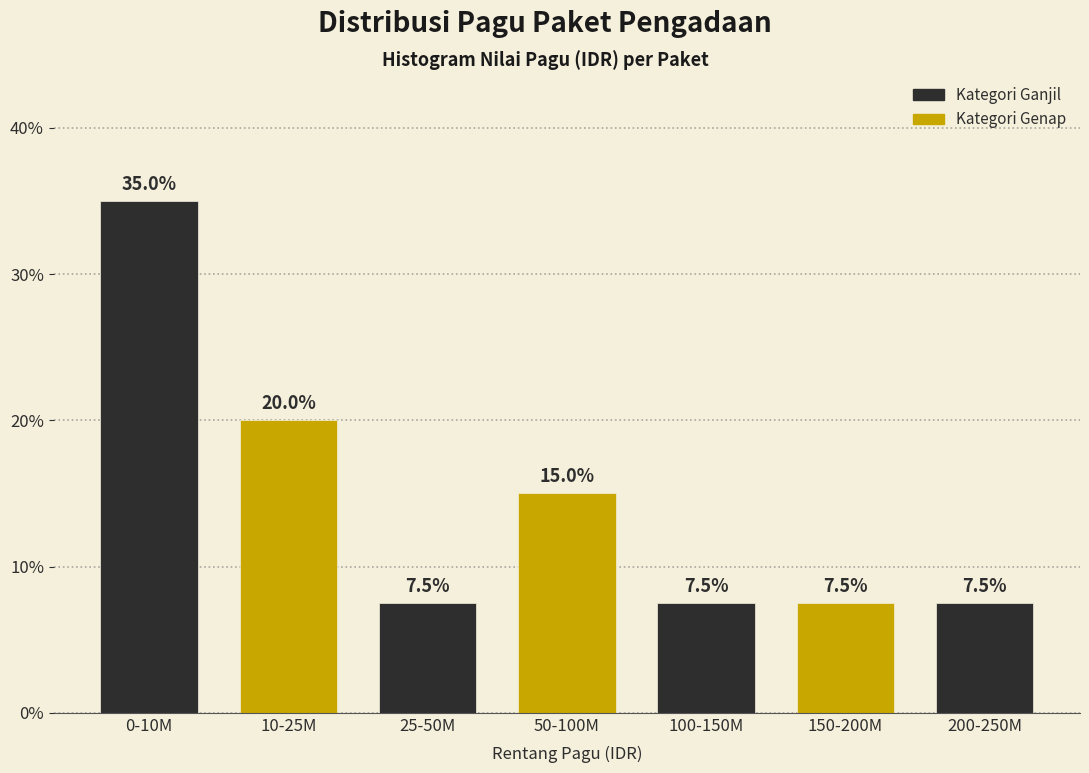

Reading left to right, extract all data points from this chart.

0-10M=35.0	10-25M=20.0	25-50M=7.5	50-100M=15.0	100-150M=7.5	150-200M=7.5	200-250M=7.5